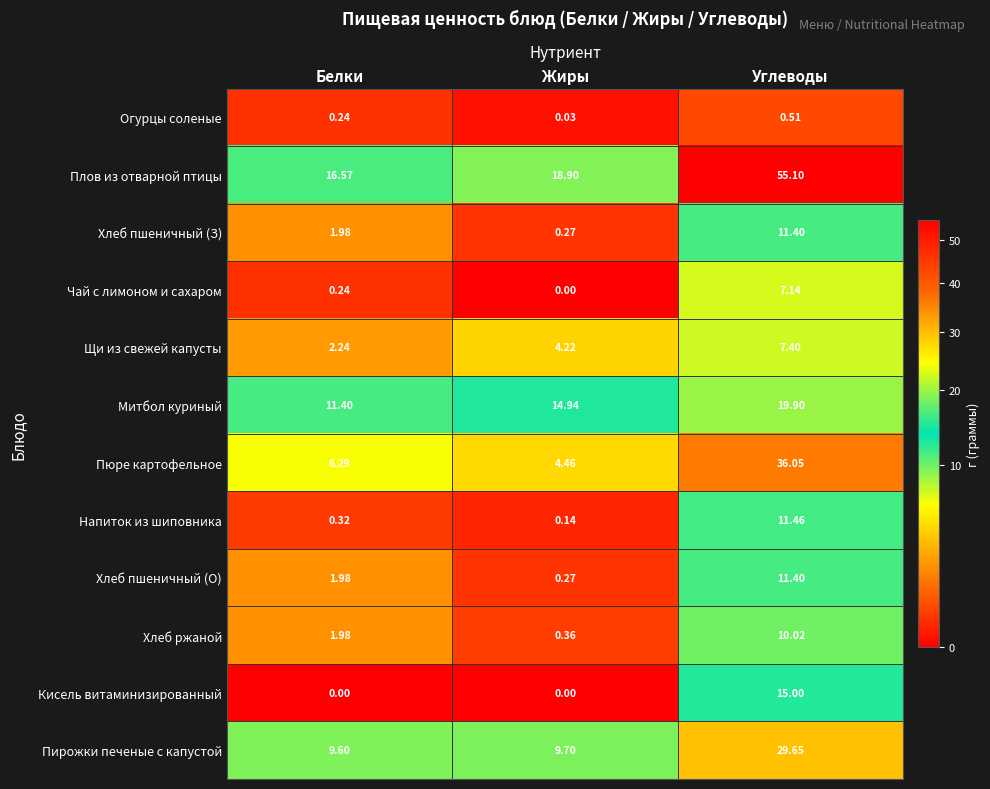

What is the spread (max minus min) of values at Углеводы?

54.6